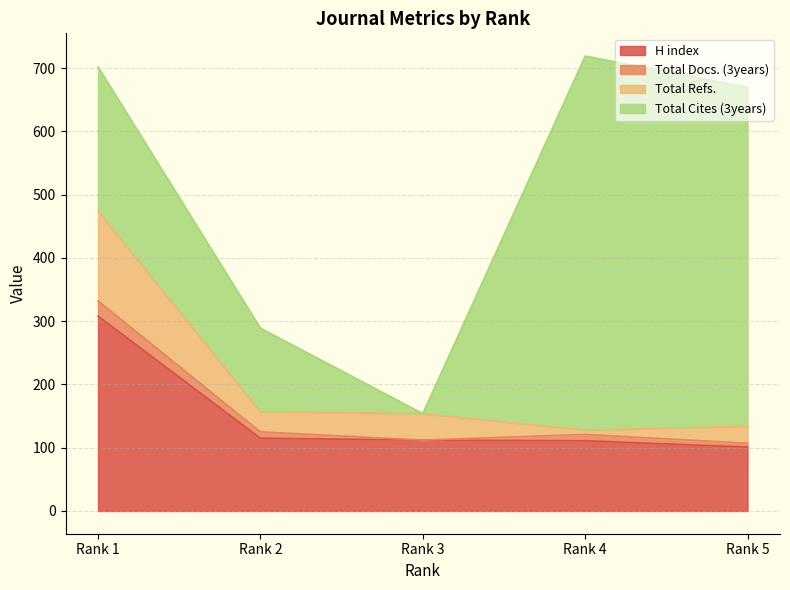

Does the chart have visible grid lines?

Yes